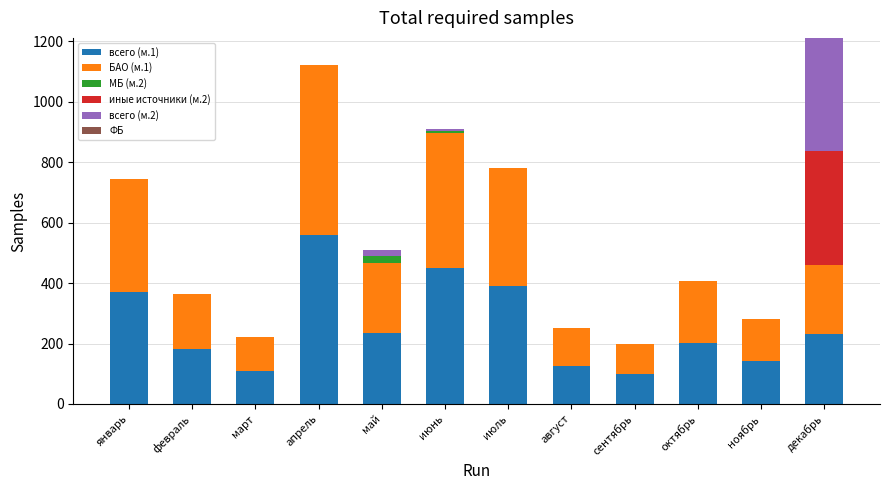

What is the total value across all series at июль?

781.5